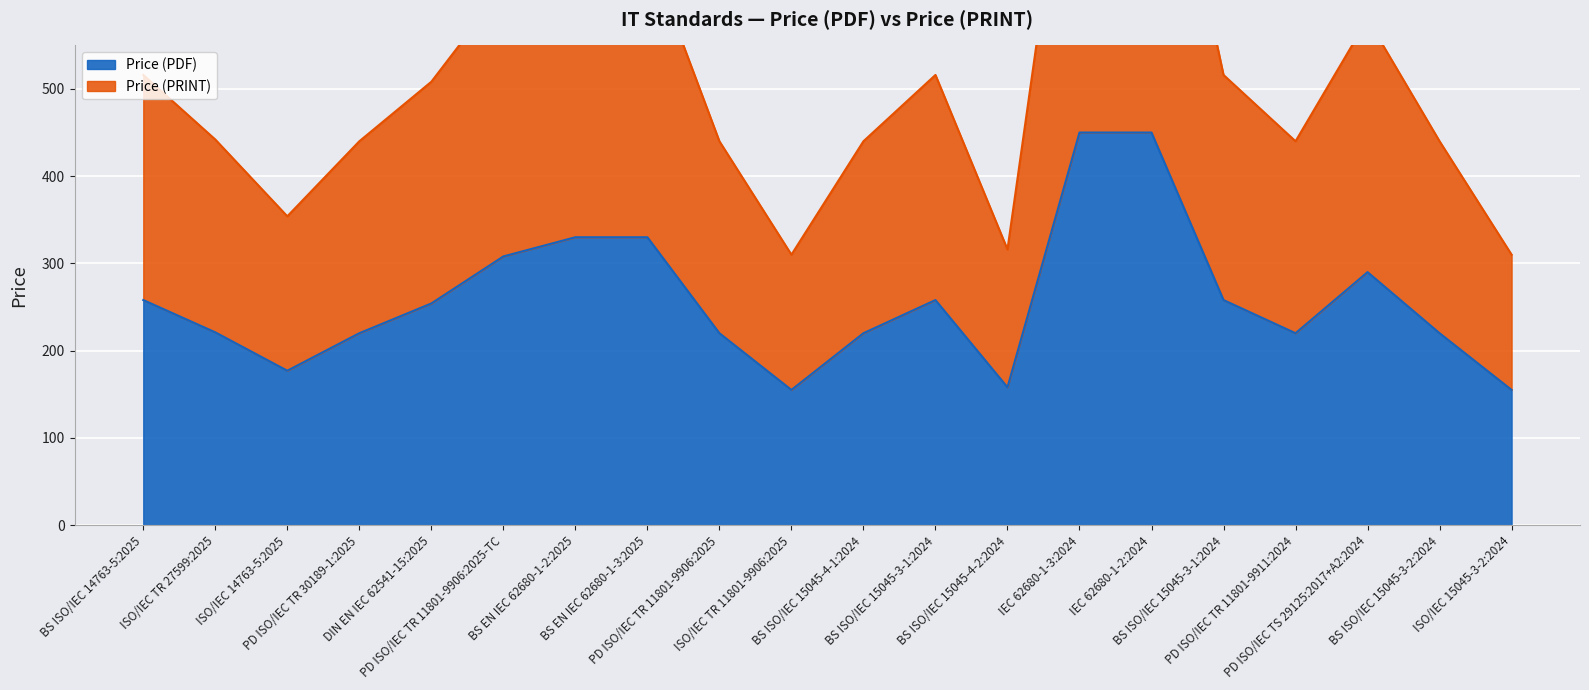

True or false: Price (PRINT) has a value of 316.0 at BS ISO/IEC 15045-4-2:2024.

True